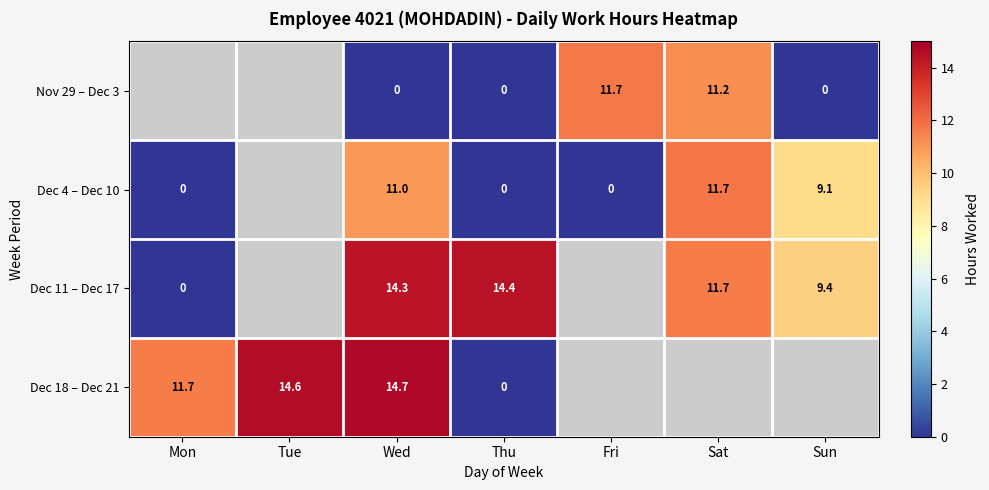

Is it true that Dec 18 – Dec 21 equals 14.7 at Wed?

True